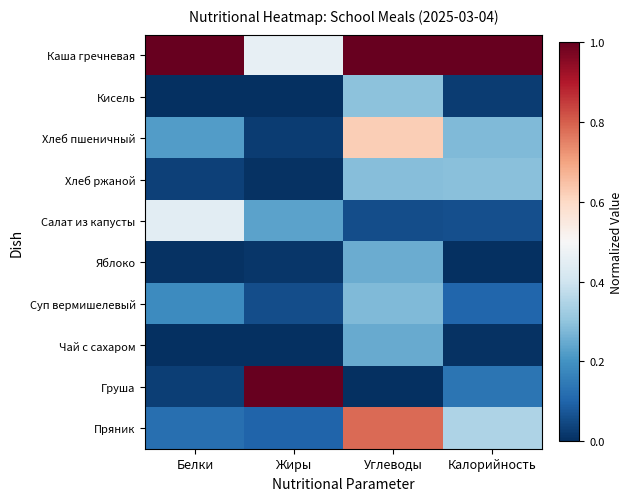

Which label corresponds to the smallest value in the chart?

Белки